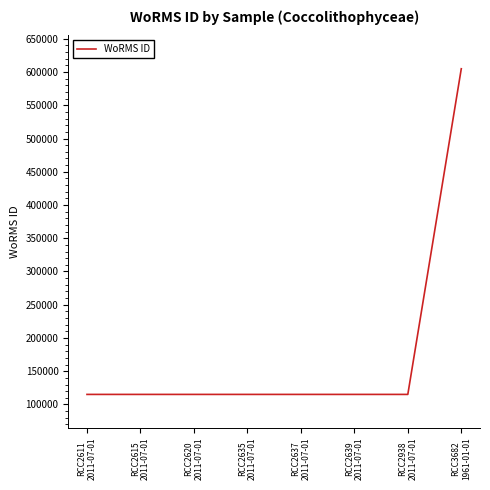

What is the smallest value displayed?

115104